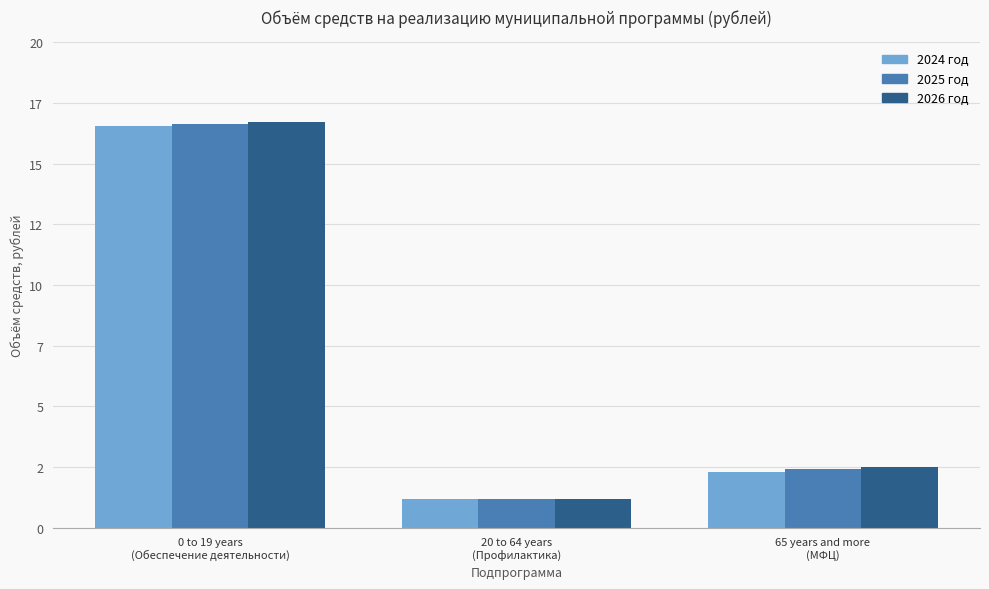

Reading left to right, transcribe all the data shown in this chart.

2024 год: 16562623	1194672	2310126
2025 год: 16643166	1194672	2397656
2026 год: 16726374	1194672	2484759